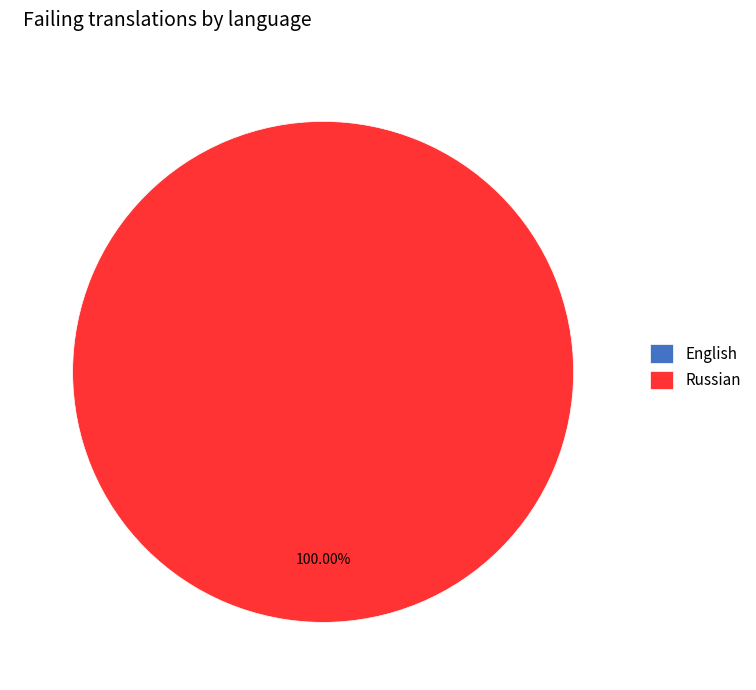

The English slice represents 9% of the pie. True or false?

False